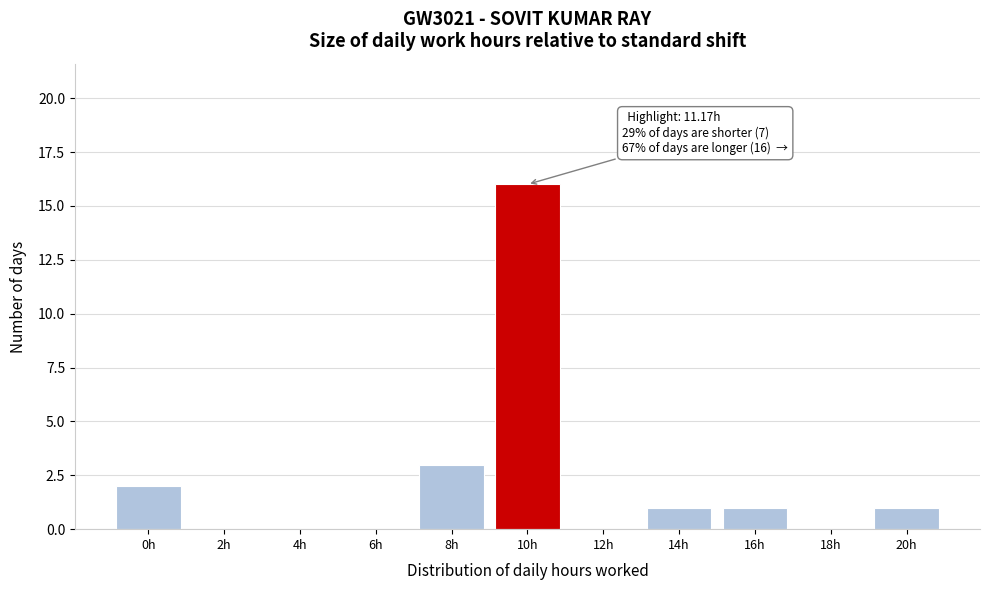

Reading right to left, list all the values displayed in this chart.

20h=1	18h=0	16h=1	14h=1	12h=0	10h=16	8h=3	6h=0	4h=0	2h=0	0h=2